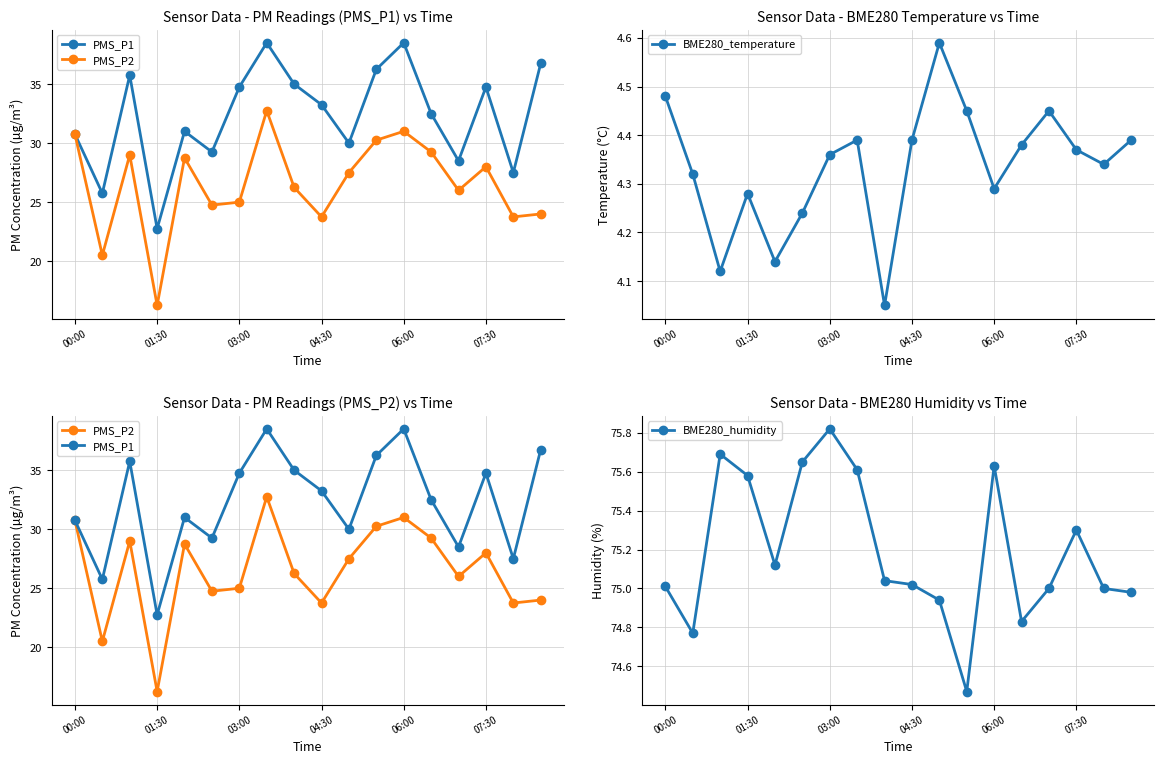

How many values in the PMS_P1 series exceed 33?

9